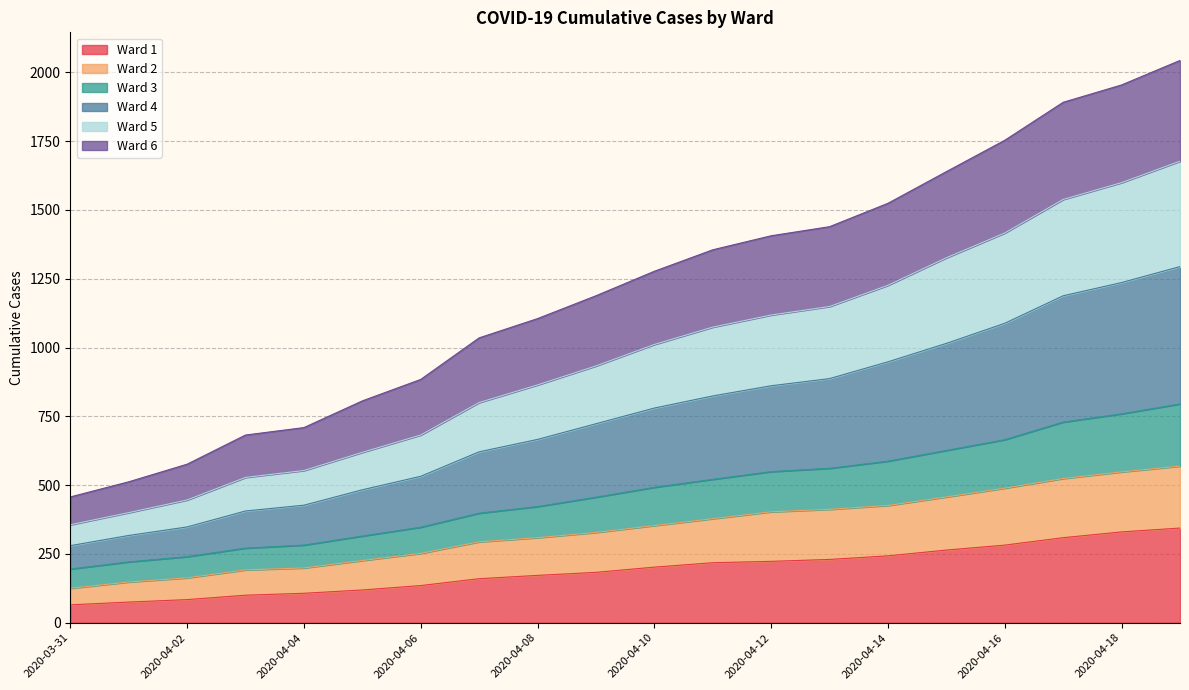

What is the label of the 4th point from the left?

2020-04-03